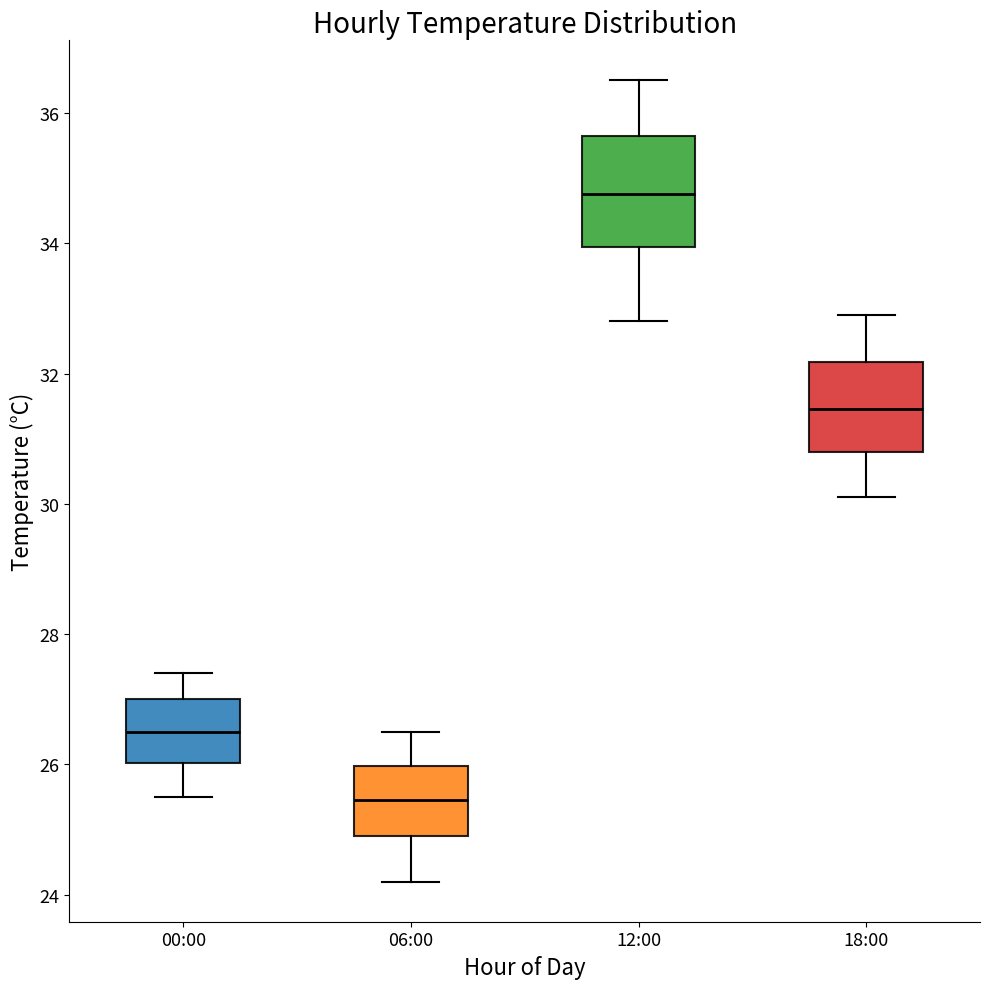

Reading left to right, transcribe this box plot: for each box, give where its median line is, the range the box spans, and where its two whiskers end, as read against the y-axis. The values are not printed on the chart, so give them approximately, as read against the axis.

00:00: median 26.6, box 26.0 to 27.0, whiskers 25.6 to 27.4
06:00: median 25.4, box 25.0 to 26.0, whiskers 24.2 to 26.6
12:00: median 34.8, box 34.0 to 35.6, whiskers 32.8 to 36.6
18:00: median 31.4, box 30.8 to 32.2, whiskers 30.2 to 33.0